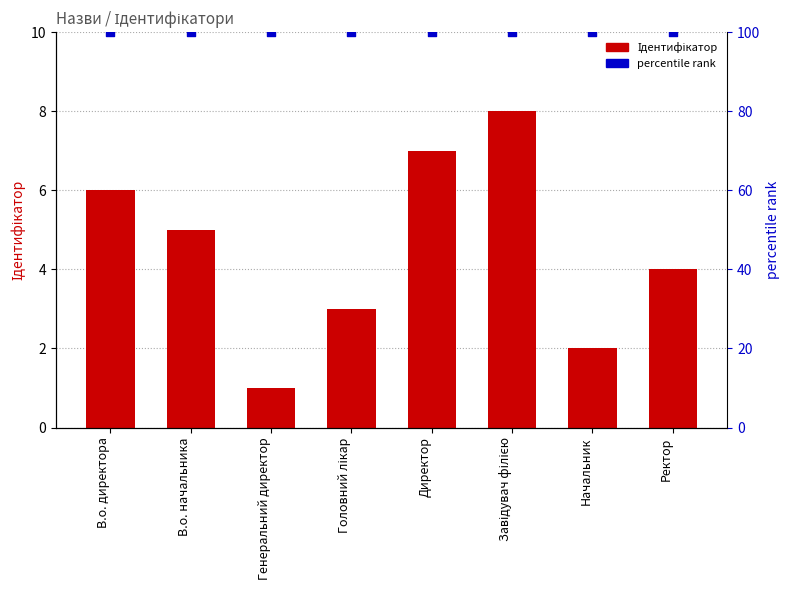

Which series contains the highest Y value?

percentile rank within the sample